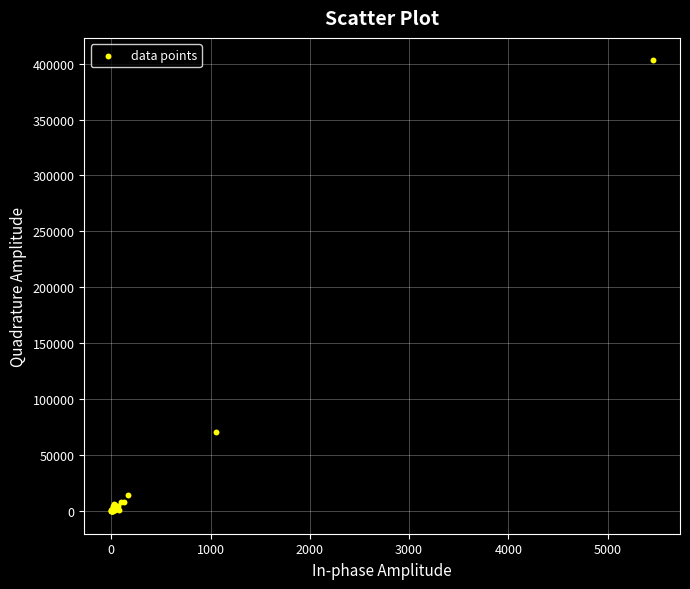

What Y value in the scatter plot is closest to 201398?

70865